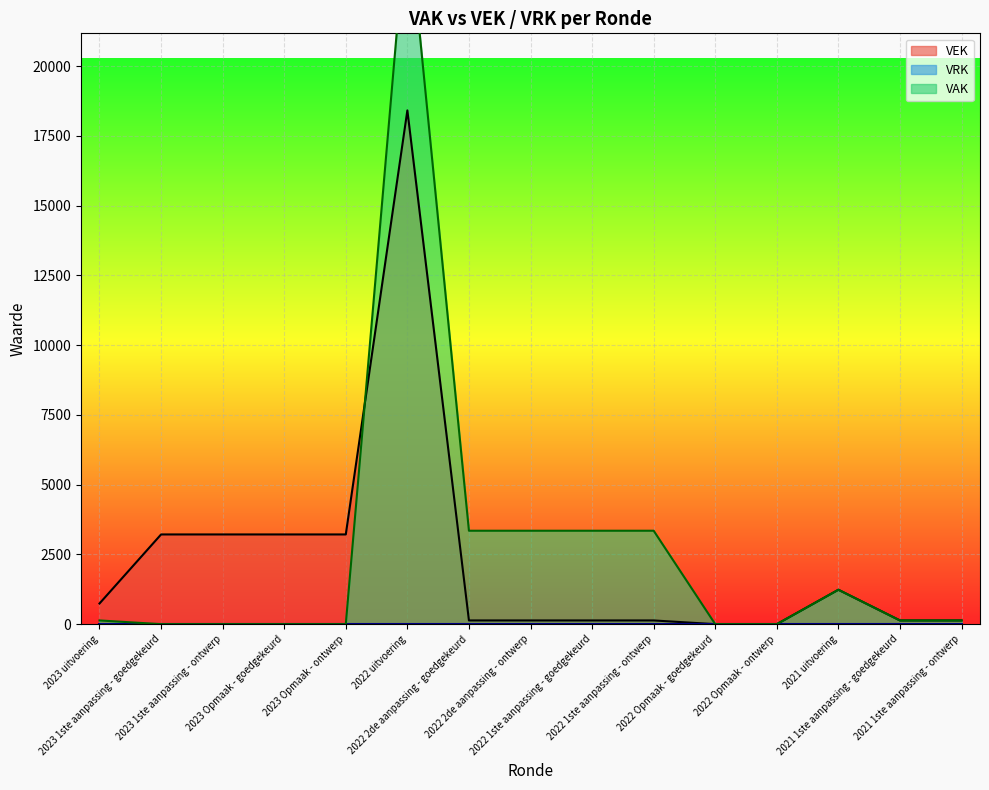

True or false: the data shows 133 at 2022 2de aanpassing - ontwerp.

True